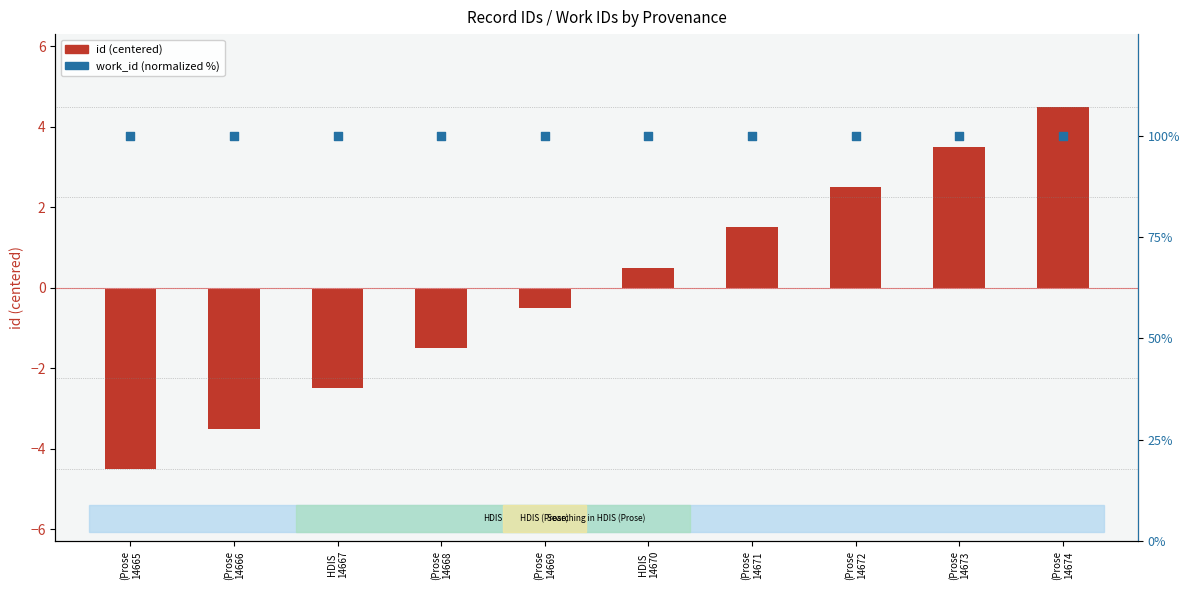

At which category is the sum across all series the highest?

(Prose
14674